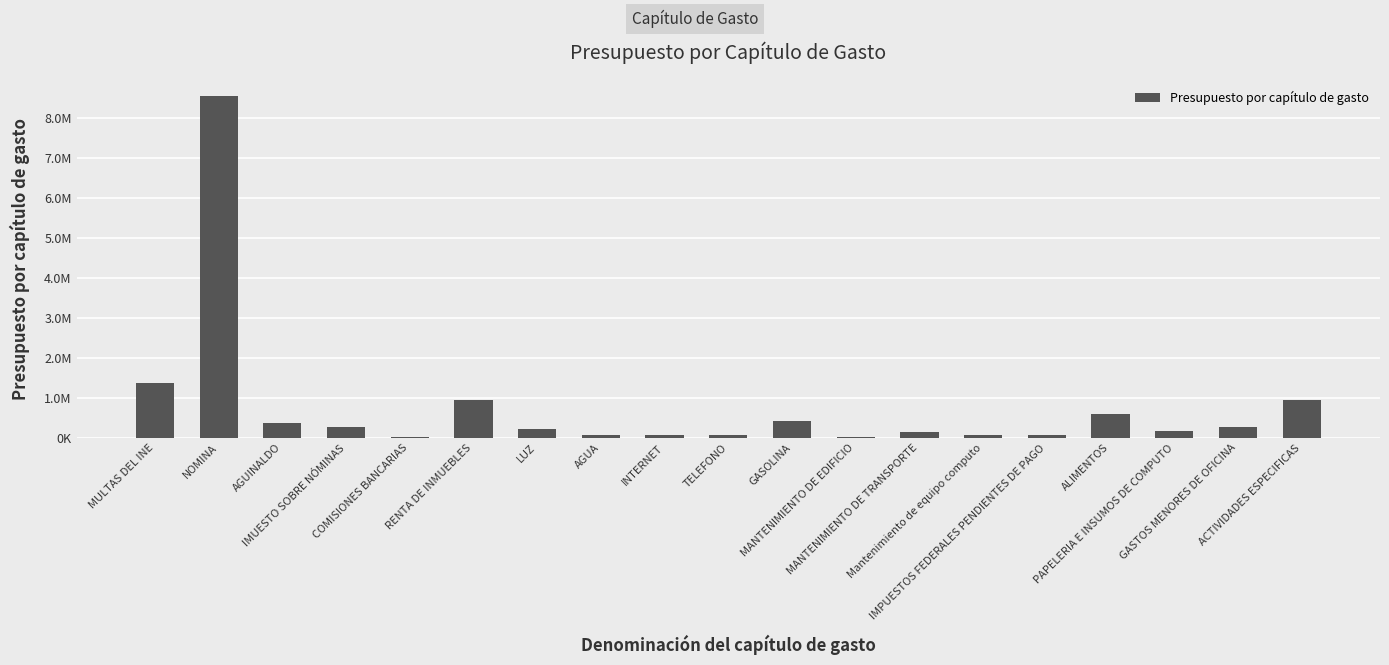

What value does the data have at MANTENIMIENTO DE TRANSPORTE?

135000.0